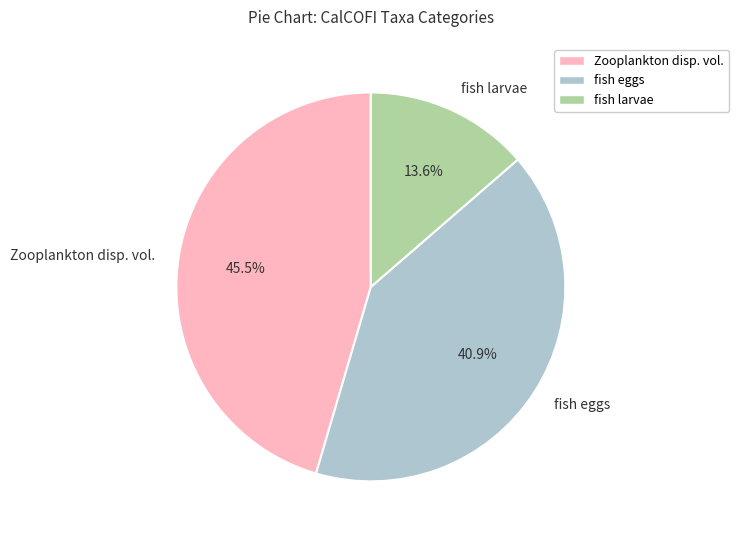

How many segments does this pie chart have?

3